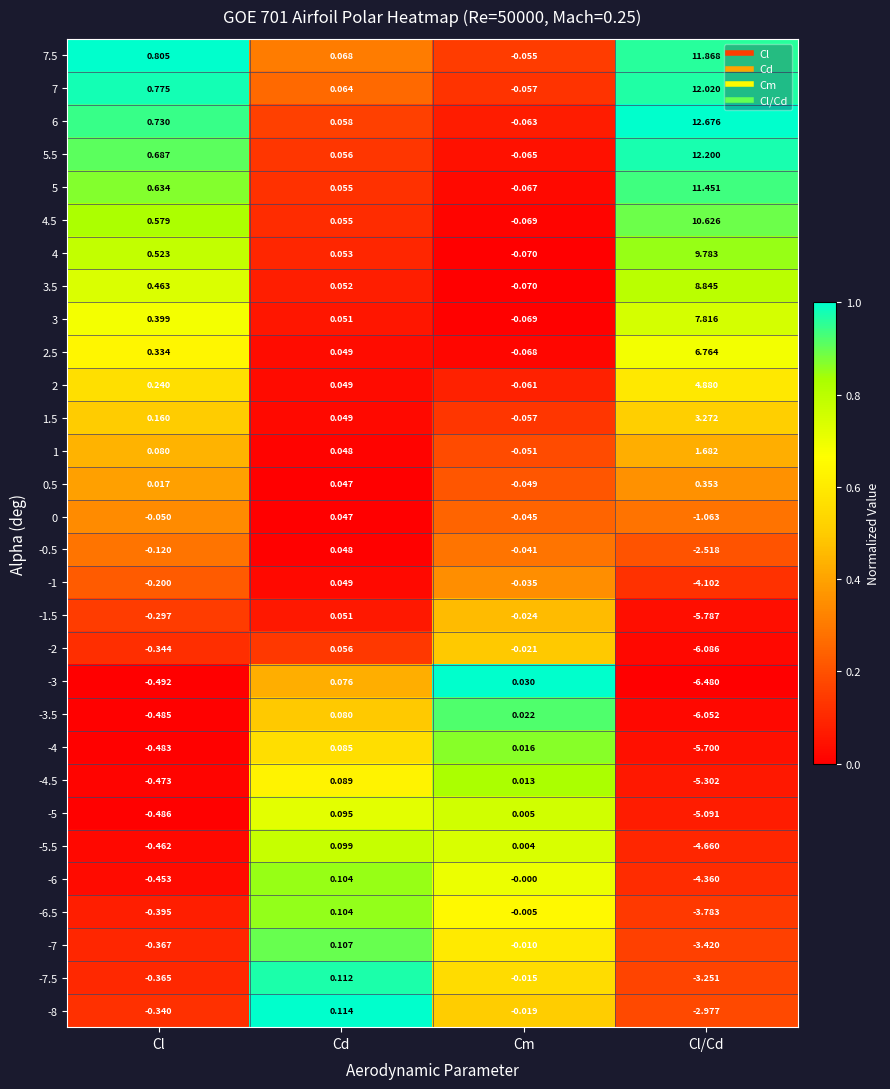

Which label corresponds to the smallest value in the chart?

Cl/Cd